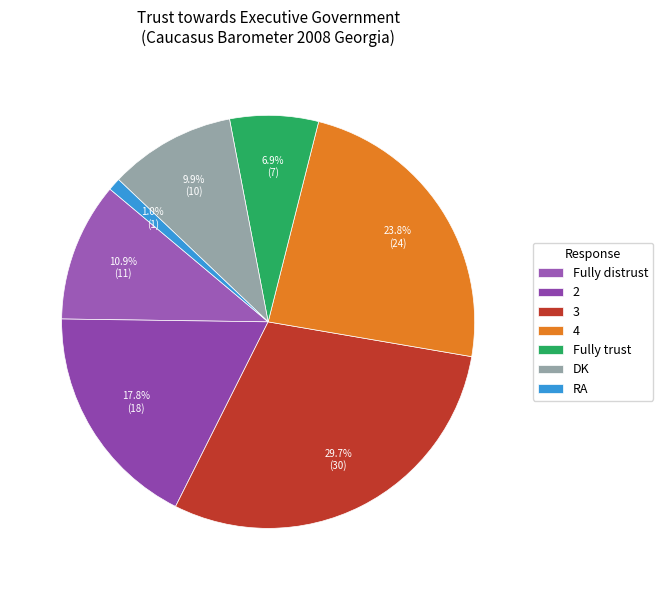

Which slice is the smallest?

RA